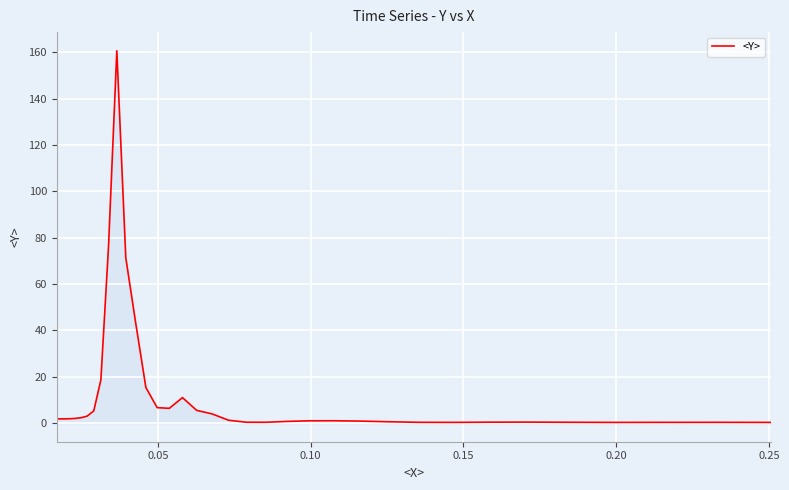

What is the maximum value shown in the chart?

160.7